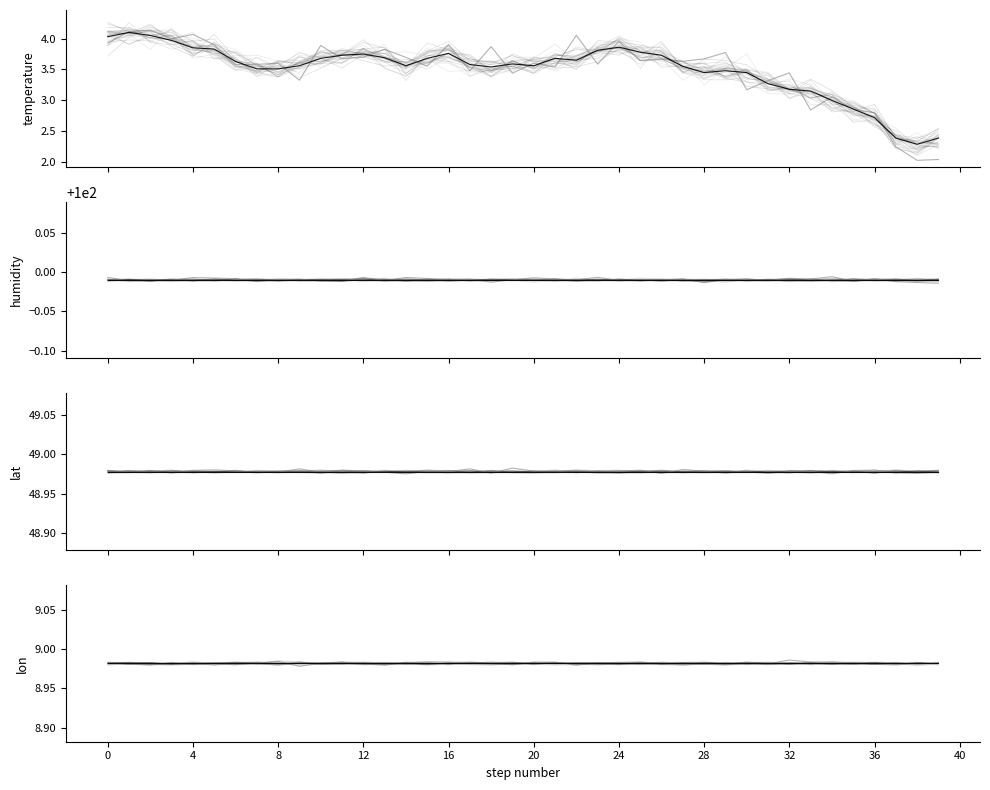

How many interior local peaks does the temperature series have?

7